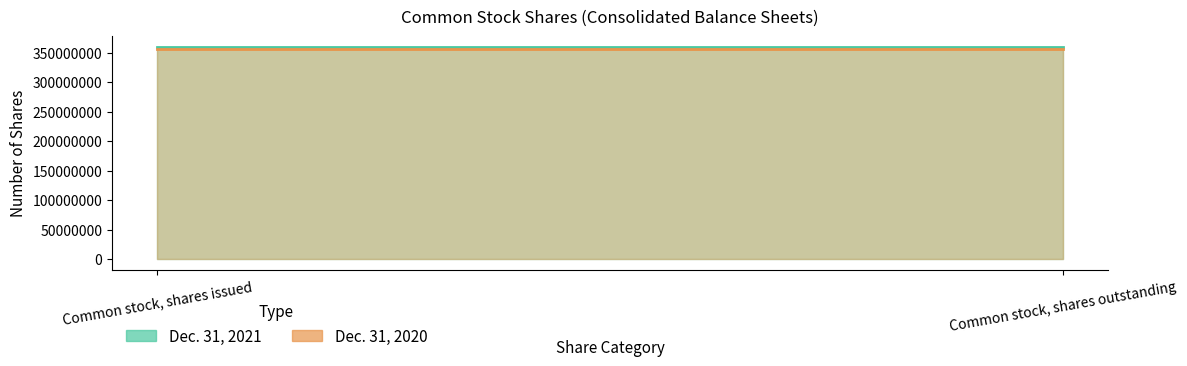

What is the value of the Dec. 31, 2020 point at the 2nd from the left?

355422347